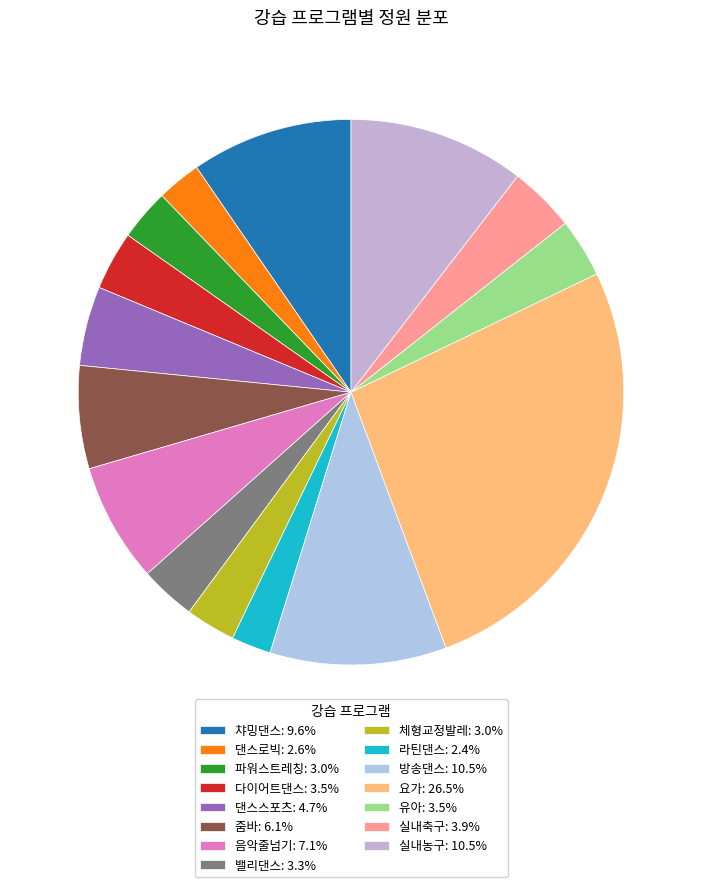

What percentage is the 줌바 slice, to the nearest percent?

6%